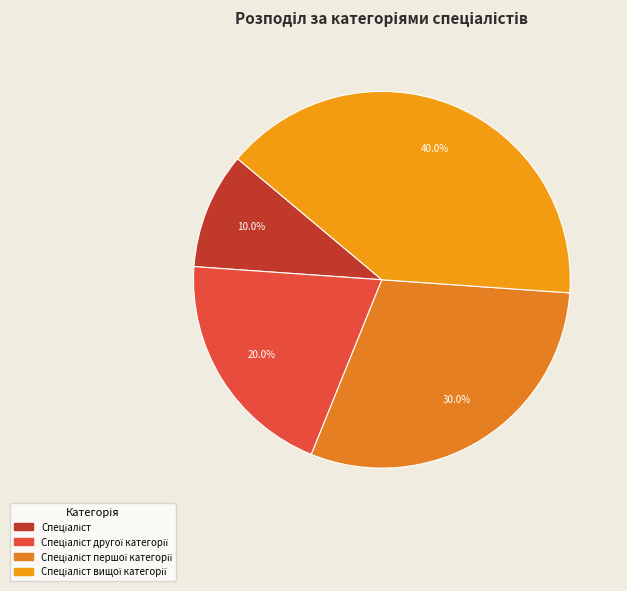

To the nearest percent, what percentage of the pie is Спеціаліст першої категорії?

30%